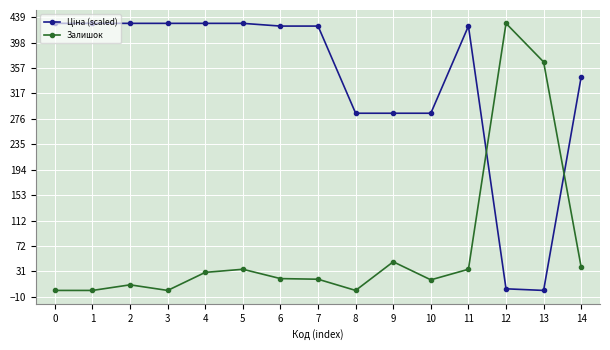

True or false: Залишок has a value of 0.0 at 0.

True